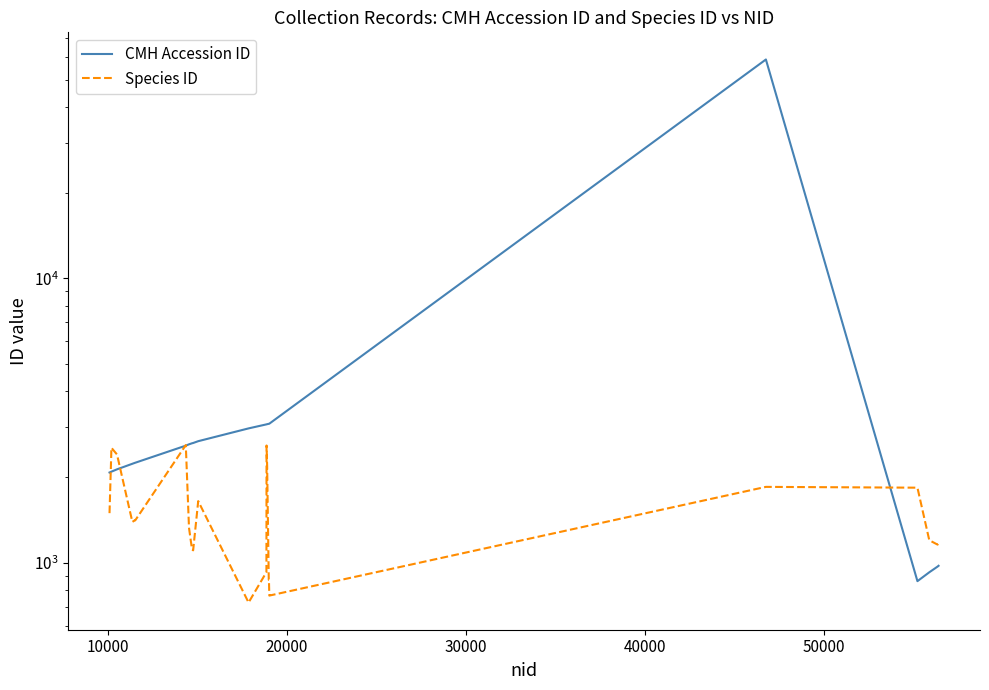

True or false: Species ID has more than 0 points higher than both neighbors.

True